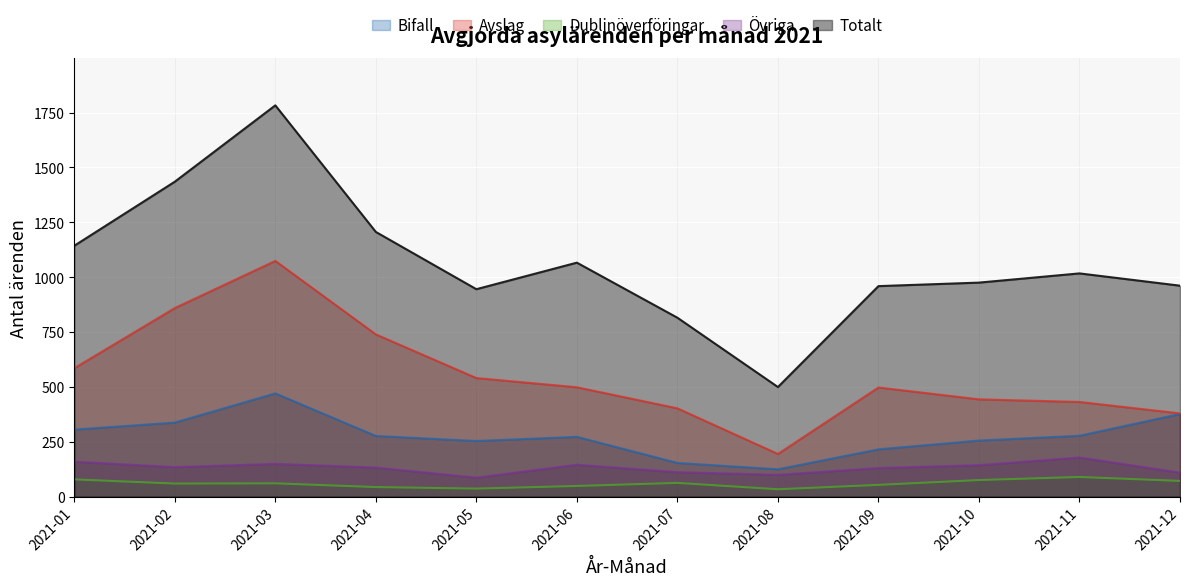

Is the value of Avslag at 2021-05 greater than the value of Dublinöverföringar at 2021-06?

Yes